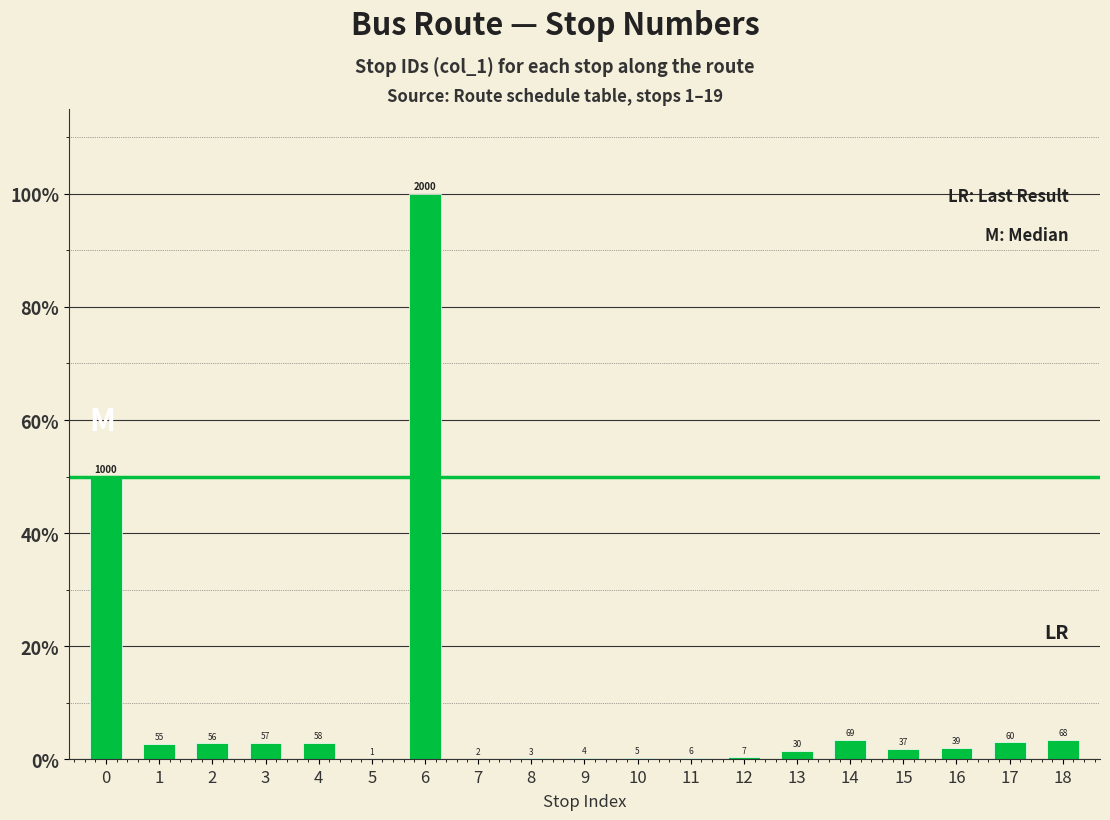

Is it true that the value at 10 is 0.2?

True